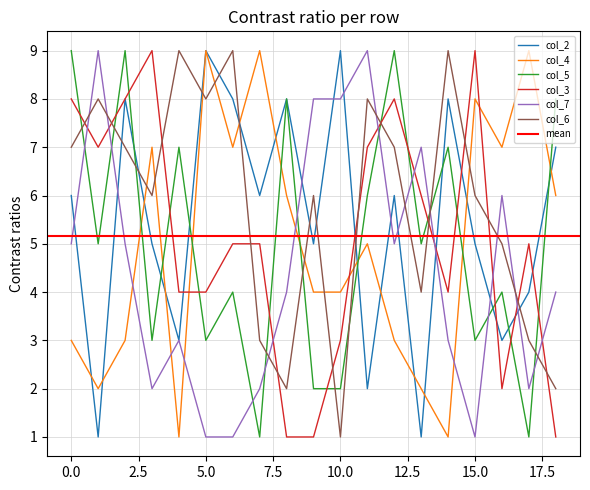

At which label is col_6 closest to 5?

16